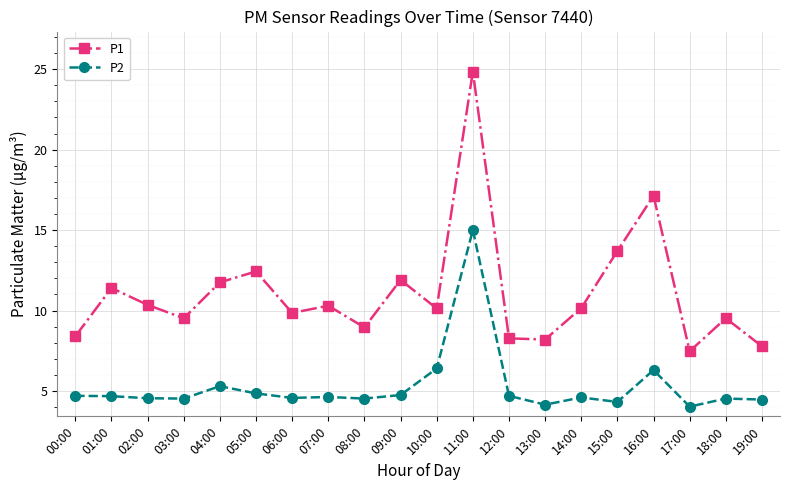

At which label is P1 closest to 16?

16:00